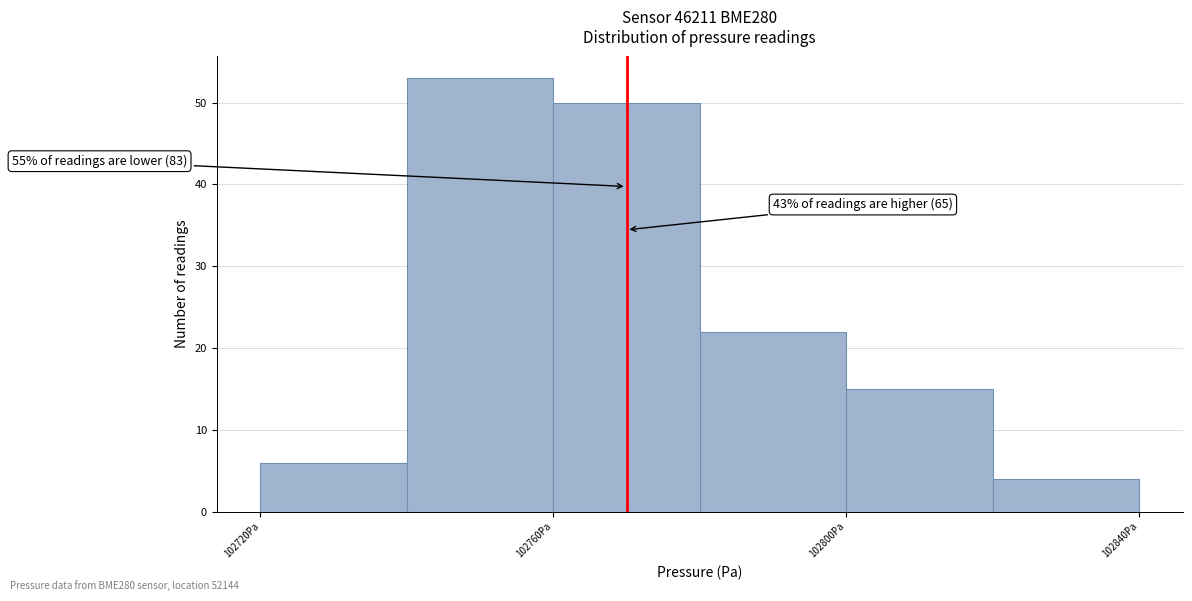

Which range on the x-axis has the tallest bar?

102740 to 102760